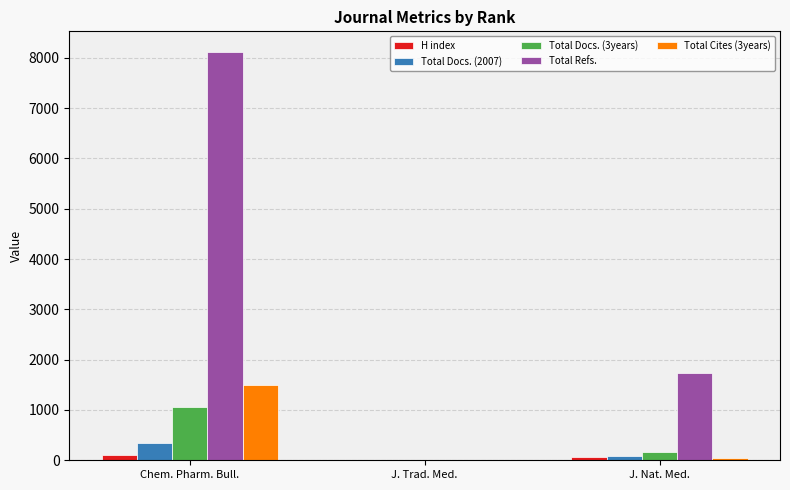

Count the H index values in the range 0 to 102.

3